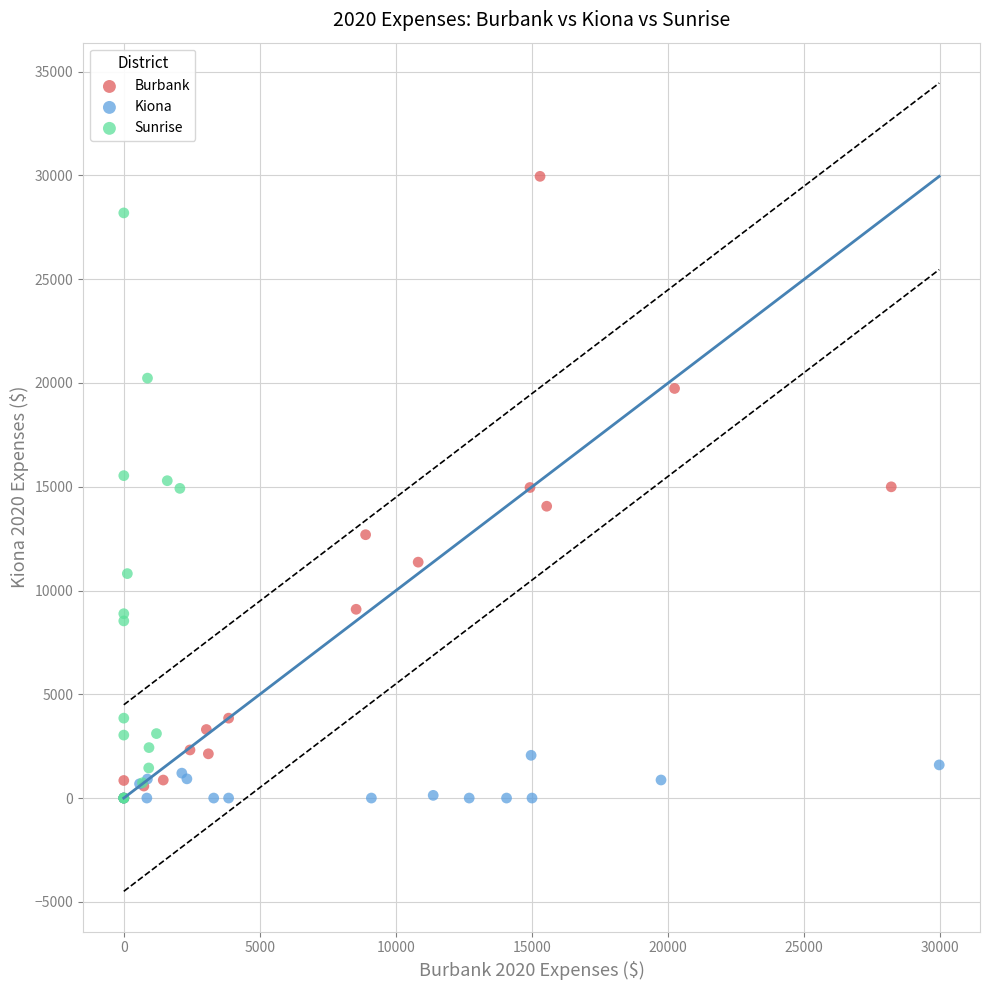

Which series contains the highest Y value?

Burbank